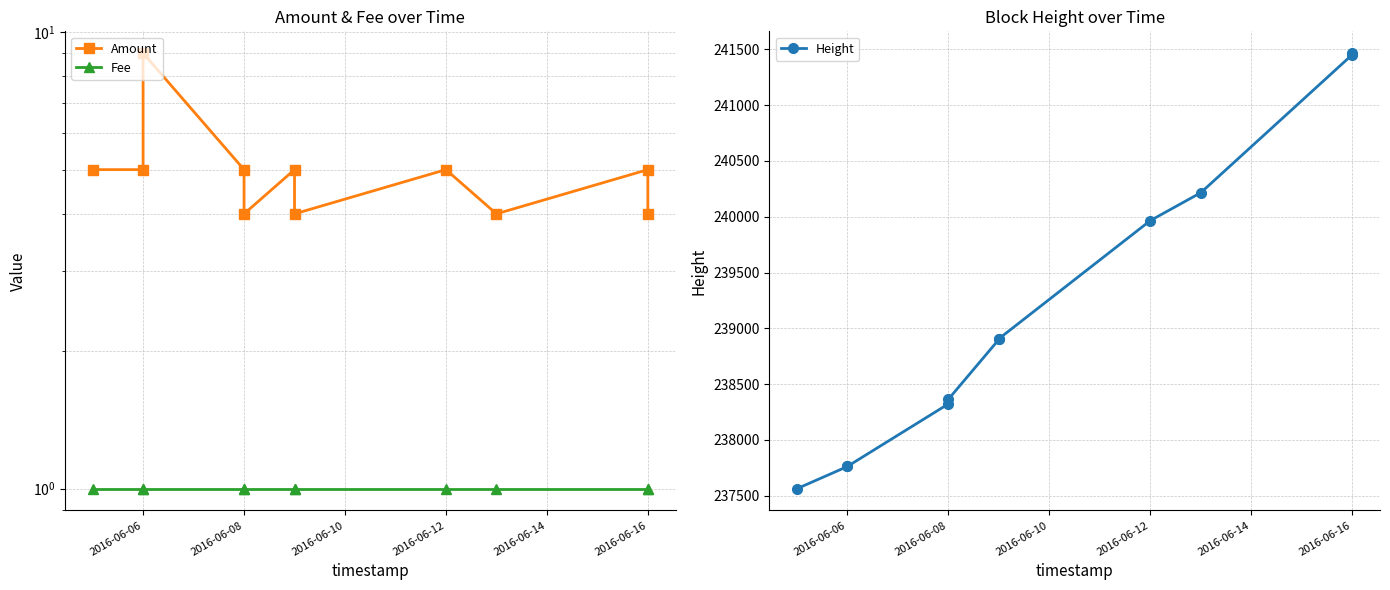

How many lines are shown in the chart?

3